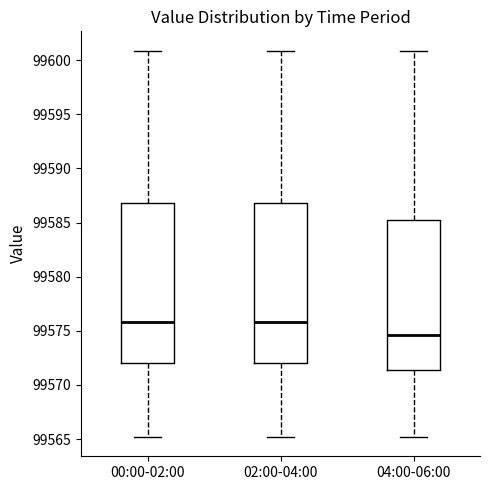

Where does the lower whisker of the box for 04:00-06:00 end on the y-axis? The values are not printed on the chart, so give them approximately, as read against the axis.

99565.0